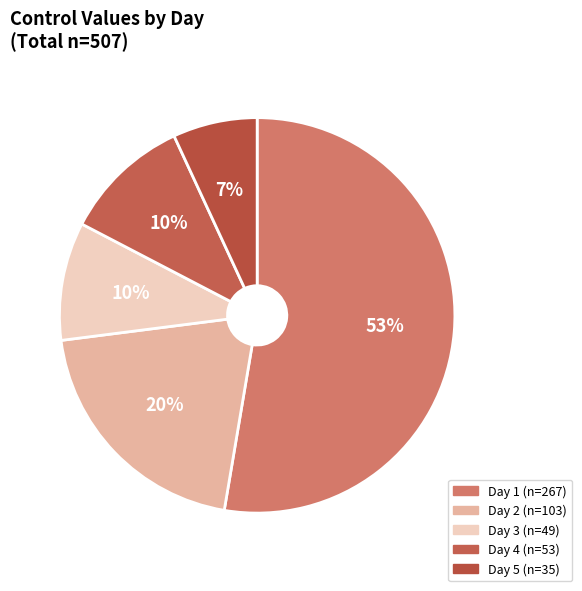

Approximately how many times larger is the value at Day 3 compared to Day 4?

0.9